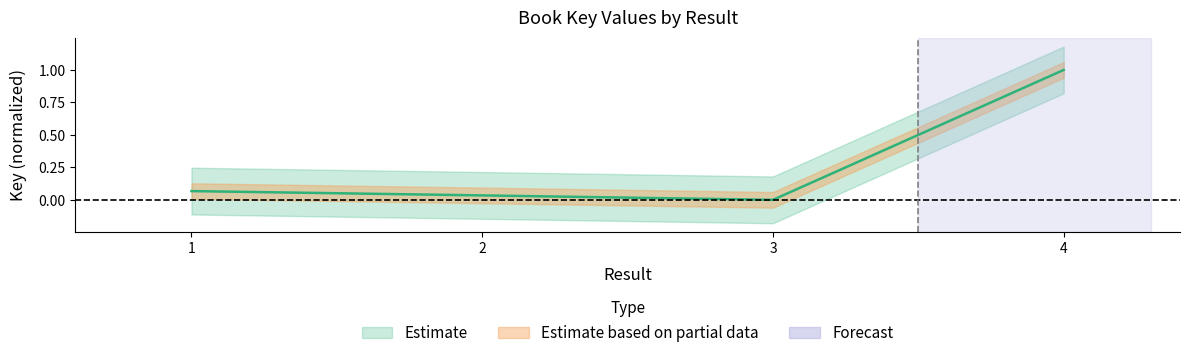

The chart shows a value of 0.0 at 3. True or false?

True